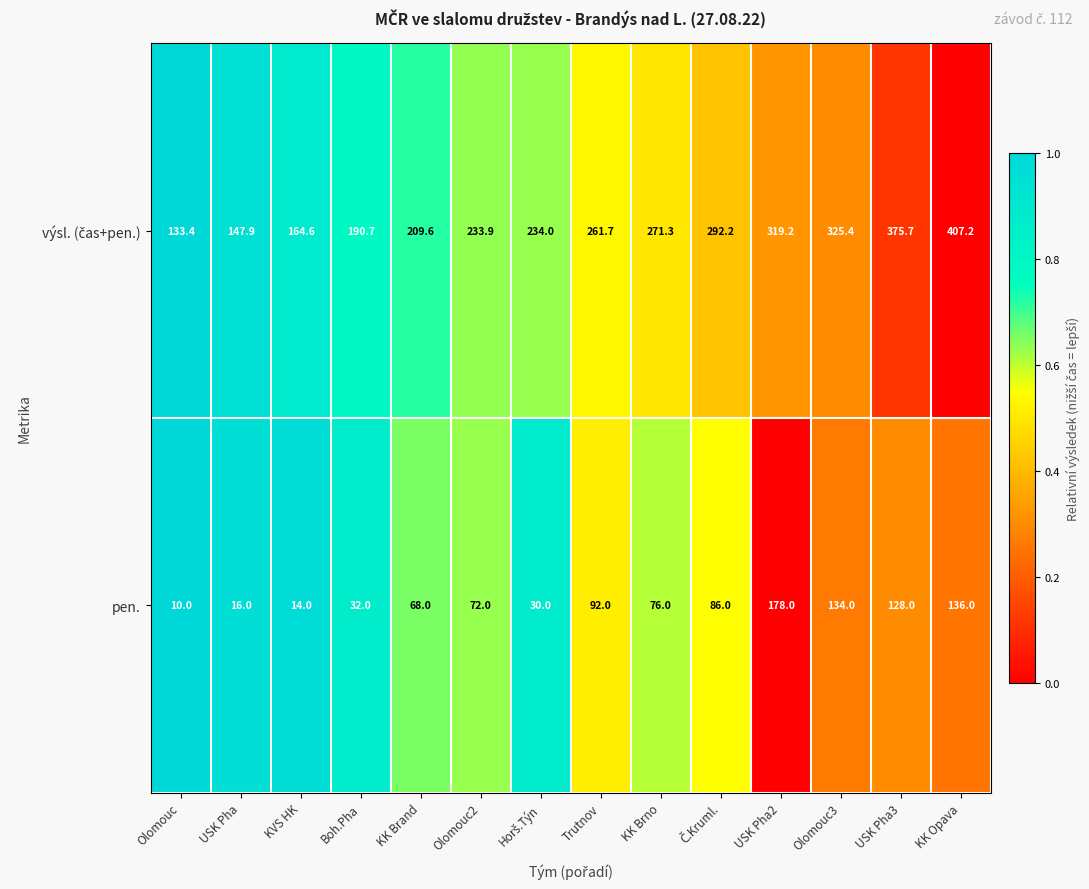

Is it true that pen. equals 14.0 at KVS HK?

True